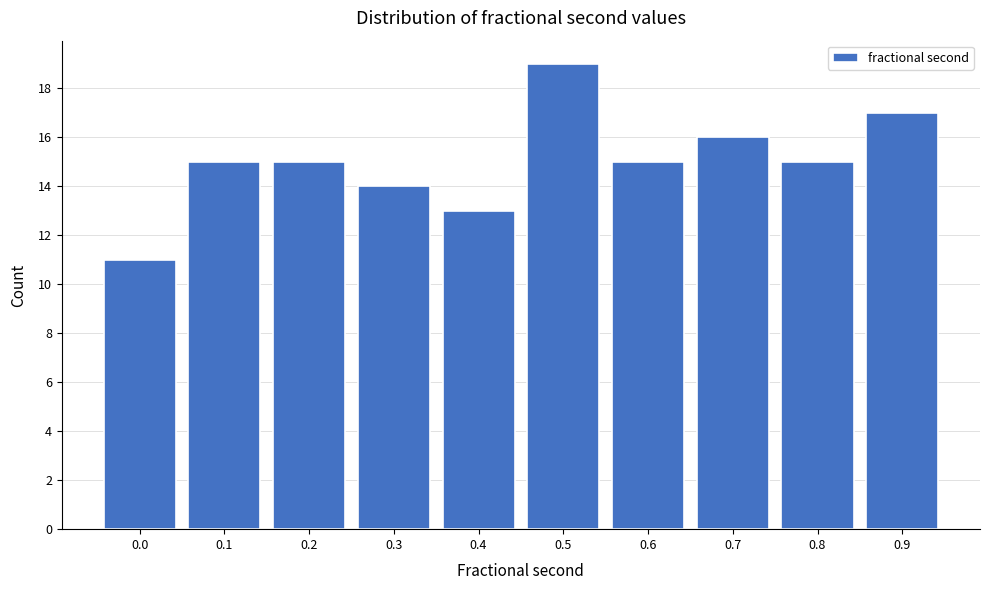

Reading right to left, list all the values displayed in this chart.

0.9=17	0.8=15	0.7=16	0.6=15	0.5=19	0.4=13	0.3=14	0.2=15	0.1=15	0.0=11